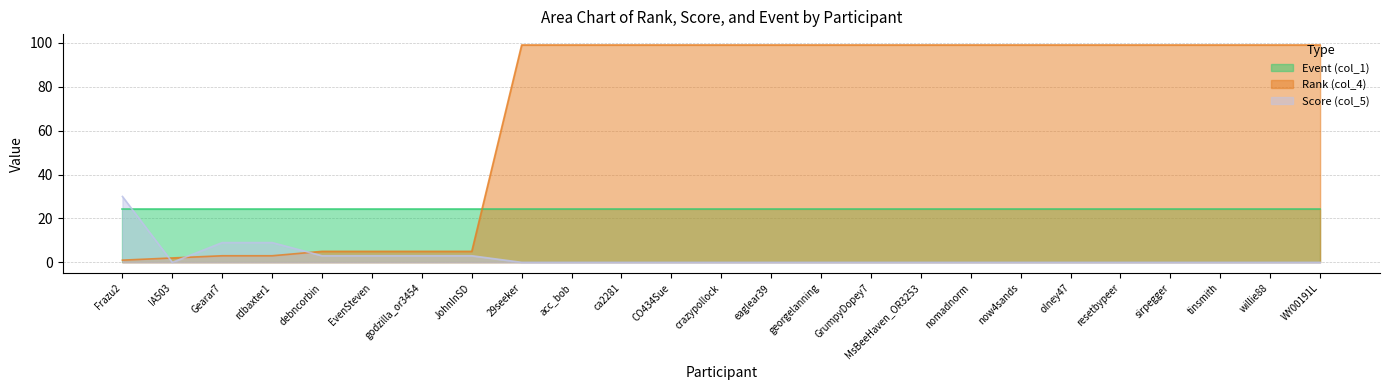

The value of Rank (col_4) at georgelanning is 99. True or false?

True